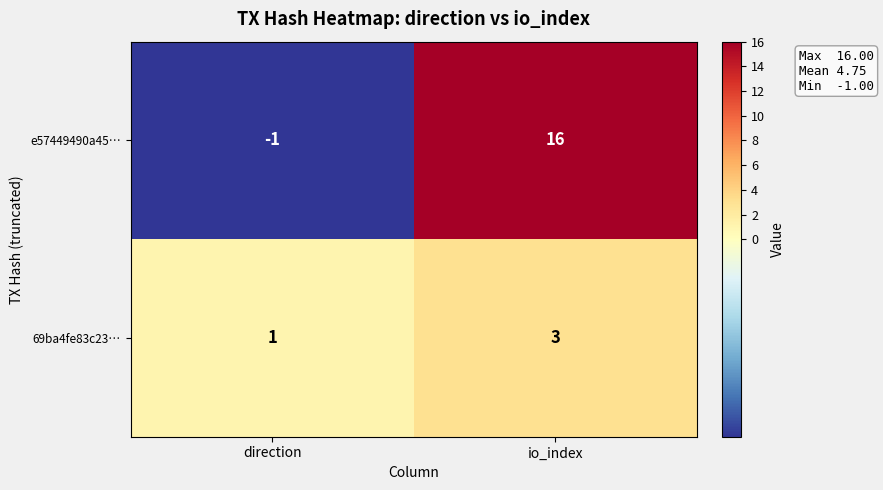

What is the average value of the e57449490a45… series?

8